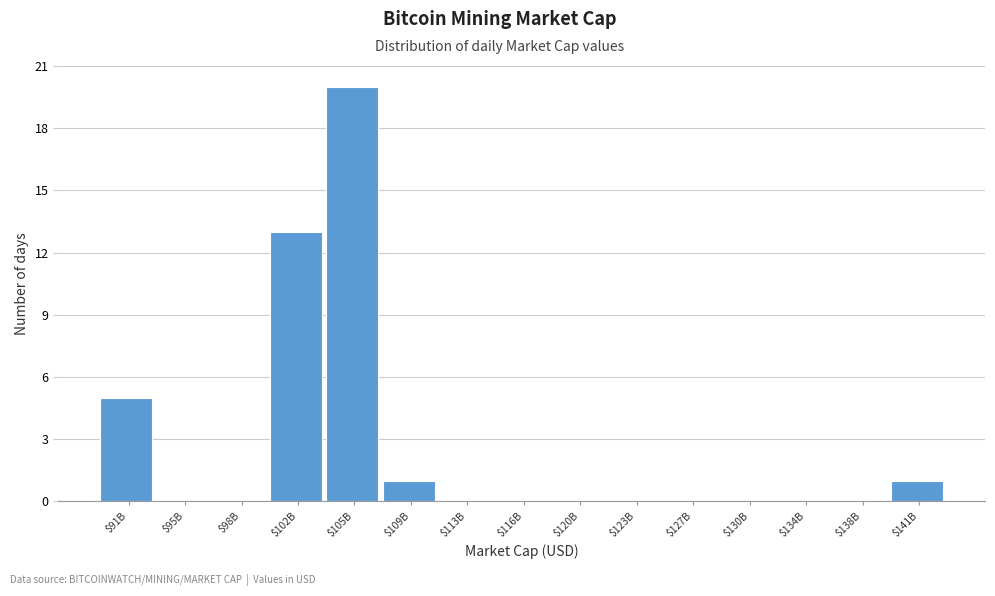

True or false: the data shows 9 at $91B.

False